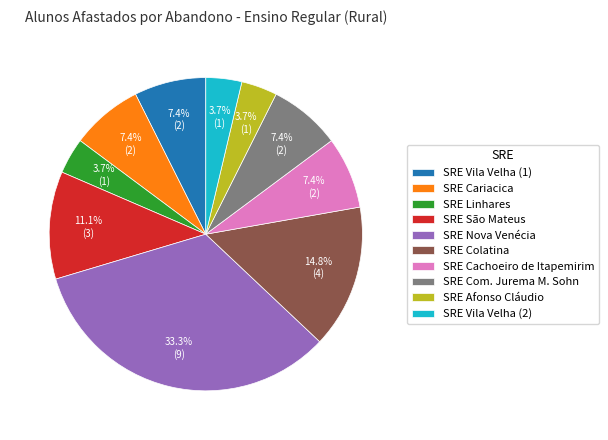

What is the largest slice in the pie chart?

SRE Nova Venécia